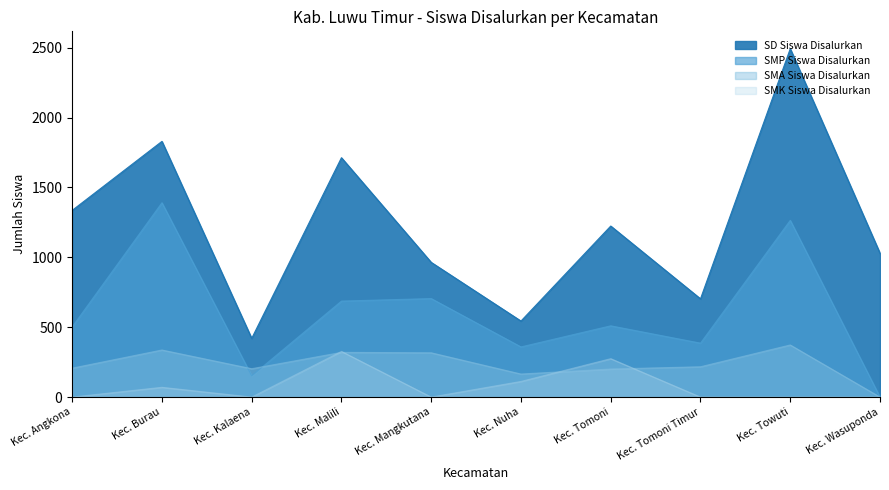

Is the value of SMP Siswa Disalurkan at Kec. Tomoni Timur greater than the value of SMK Siswa Disalurkan at Kec. Angkona?

Yes